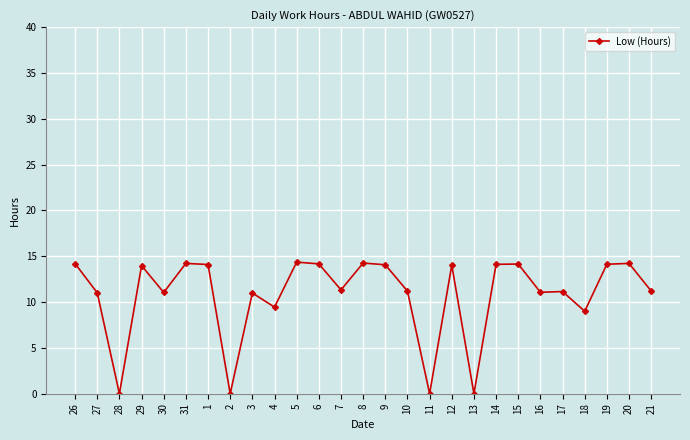

What is the ratio of the value at 16 to the value at 31?

0.8